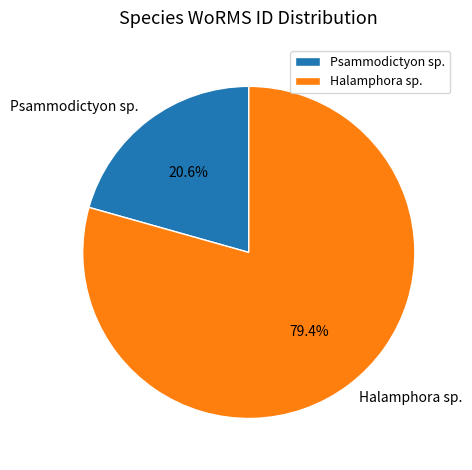

Which category has the smallest portion of the pie?

Psammodictyon sp.